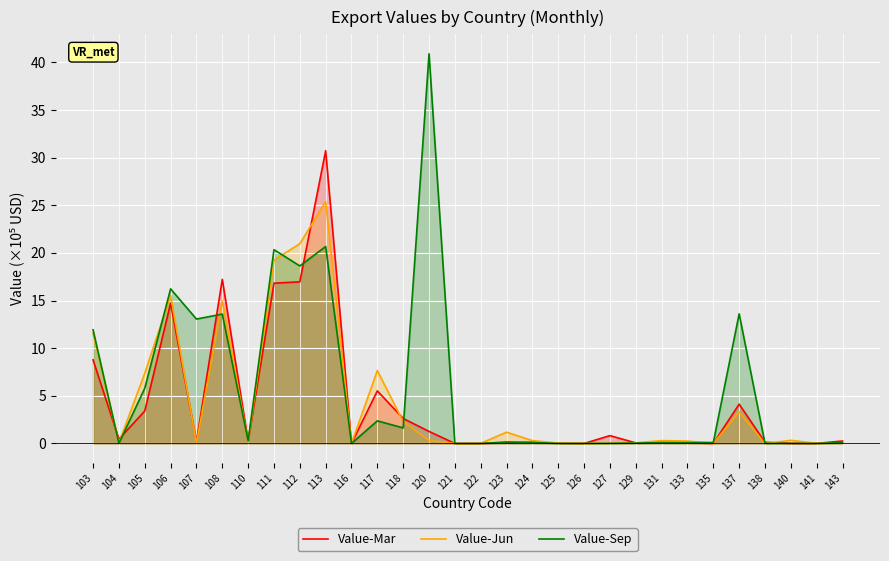

Is it true that Value-Mar equals 1.3 at 120?

True